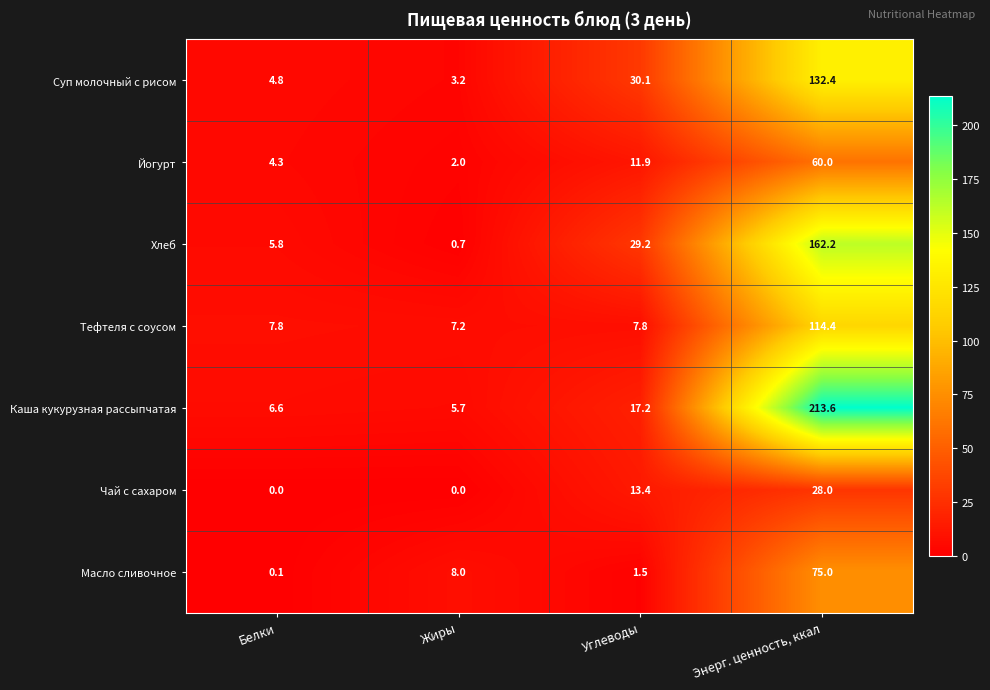

List the series in order of their peak value, highest first.

Каша кукурузная рассыпчатая, Хлеб, Суп молочный с рисом, Тефтеля с соусом, Масло сливочное, Йогурт, Чай с сахаром